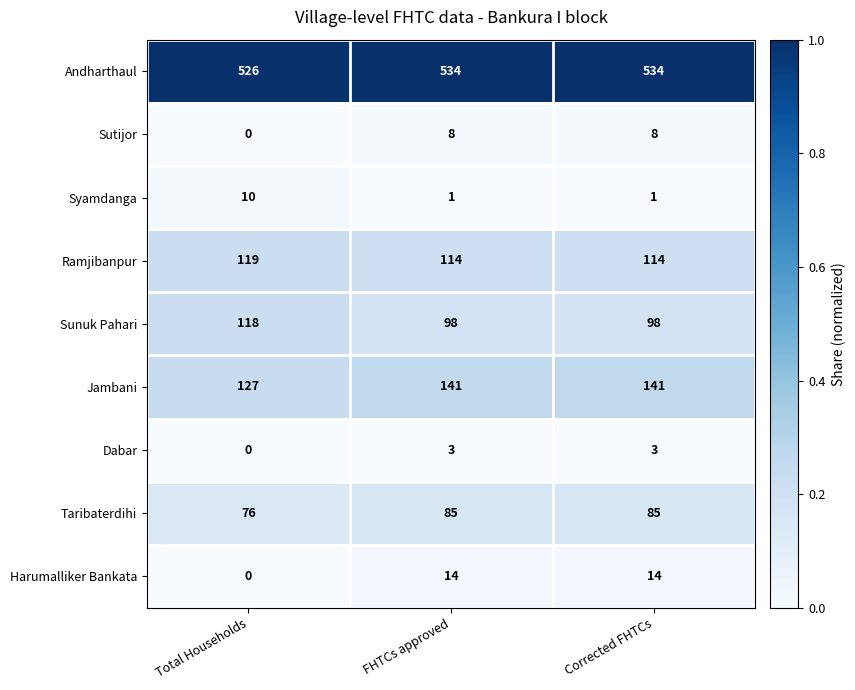

What is the difference between the highest and lowest values at Corrected FHTCs?

533